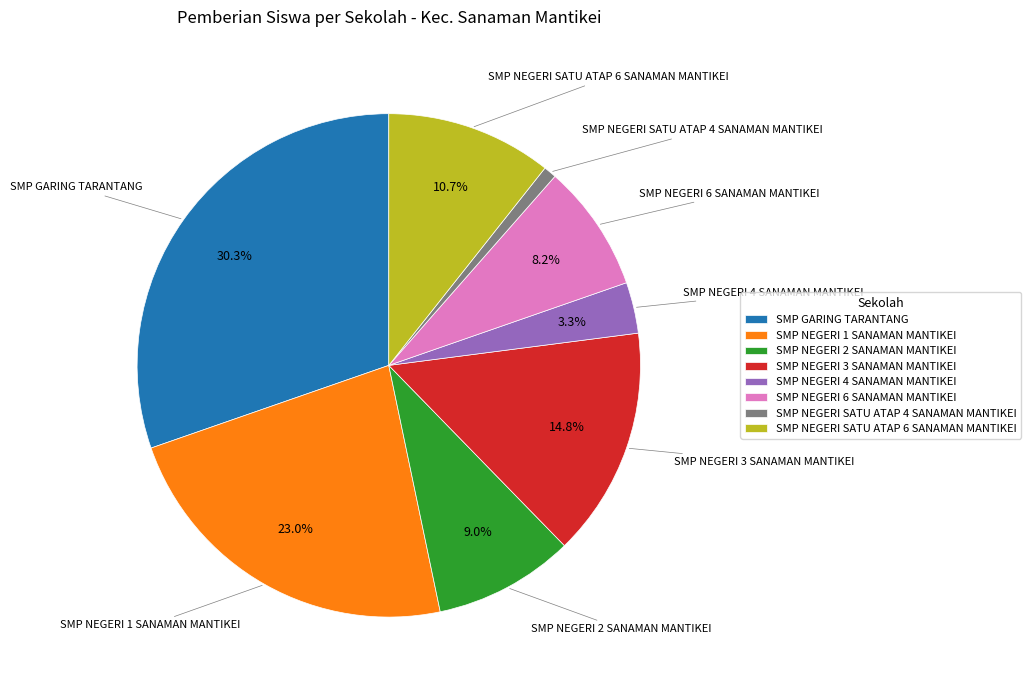

To the nearest percent, what is the difference between the SMP NEGERI SATU ATAP 6 SANAMAN MANTIKEI and SMP GARING TARANTANG slice percentages?

20%